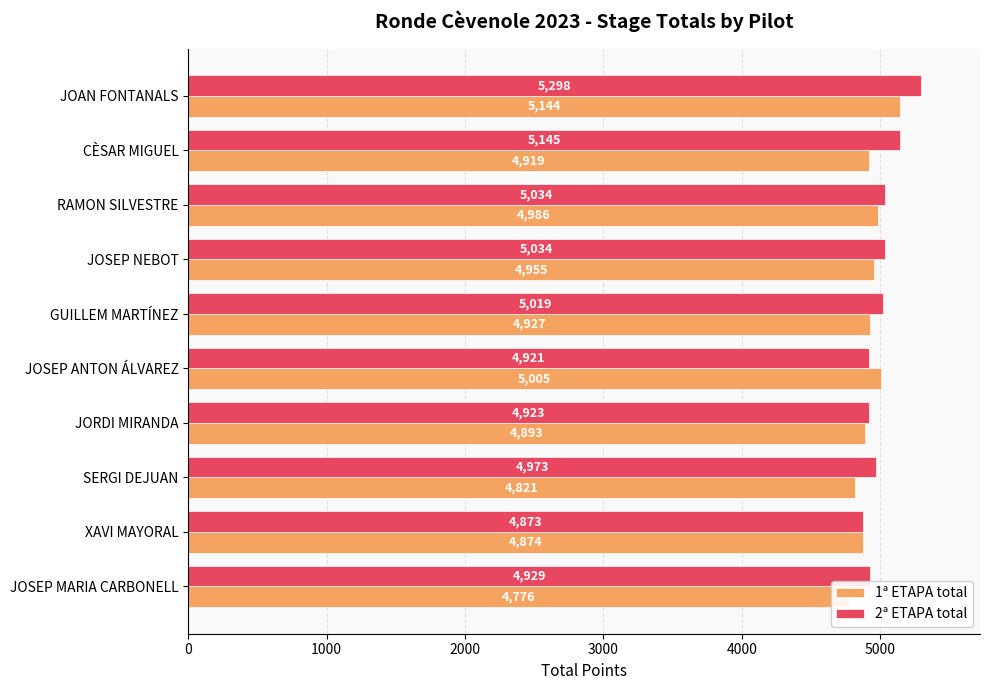

At JOAN FONTANALS, list the series in order from smallest to largest.

1ª ETAPA total, 2ª ETAPA total